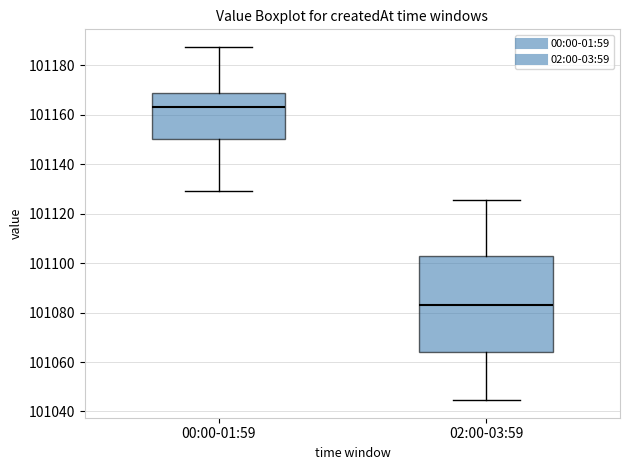

Which box is the tallest, from its lower edge to its upper edge?

02:00-03:59